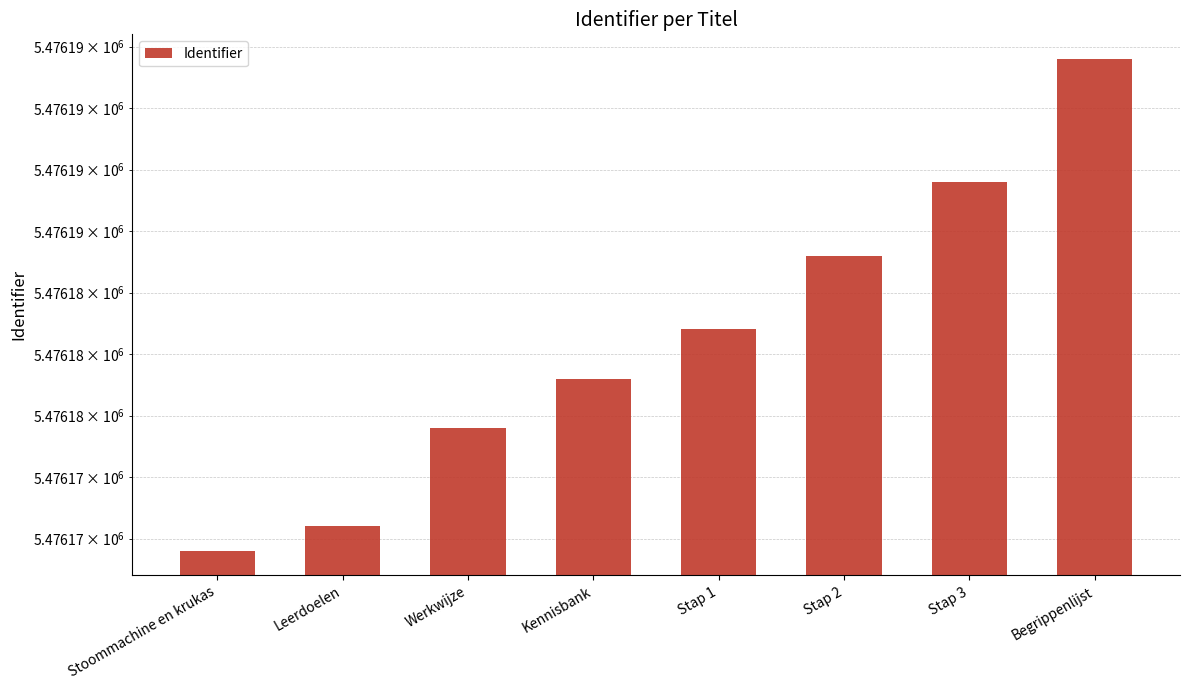

What is the difference between the values at Begrippenlijst and Stap 1?

11